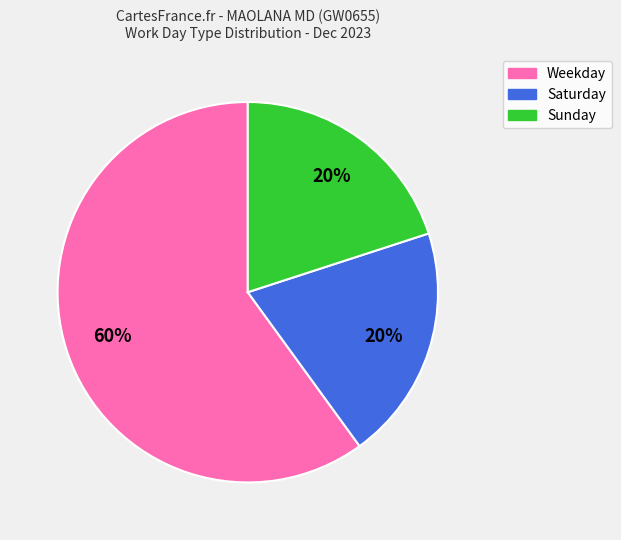

Count the number of slices in the pie.

3